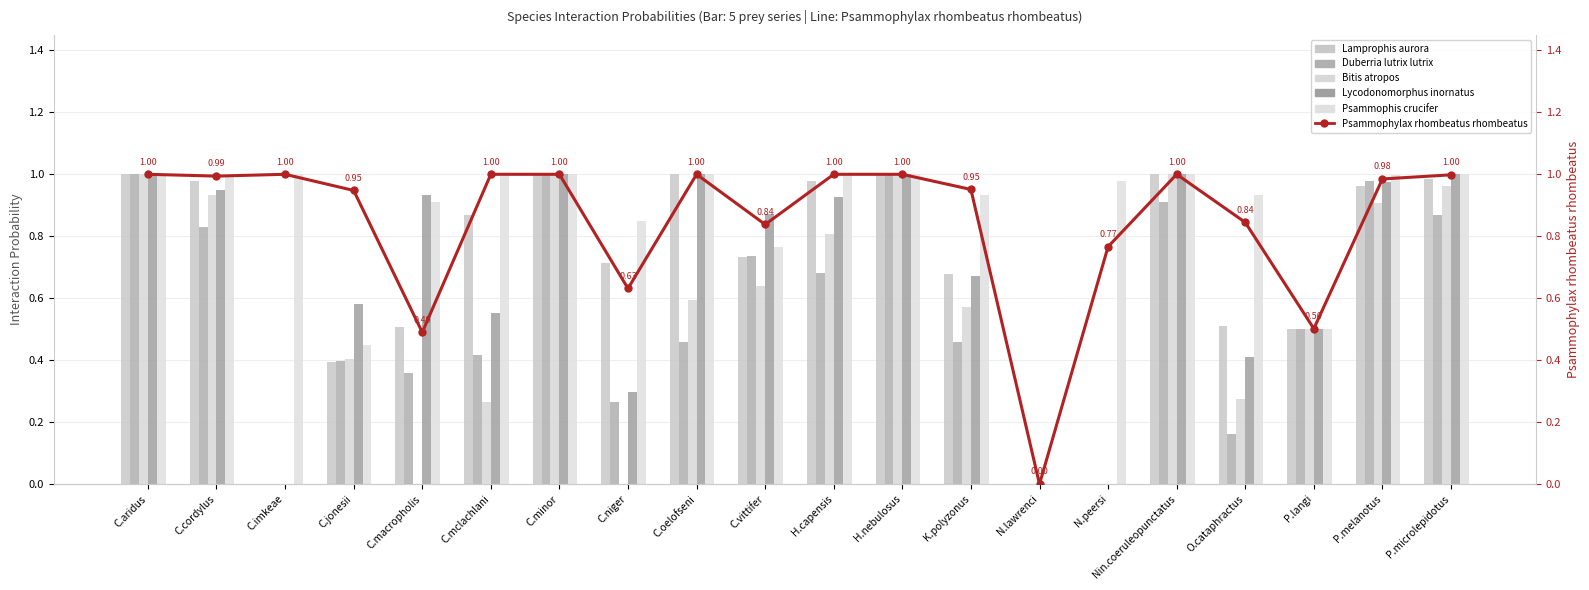

How many data points in Bitis atropos are above 0?

15